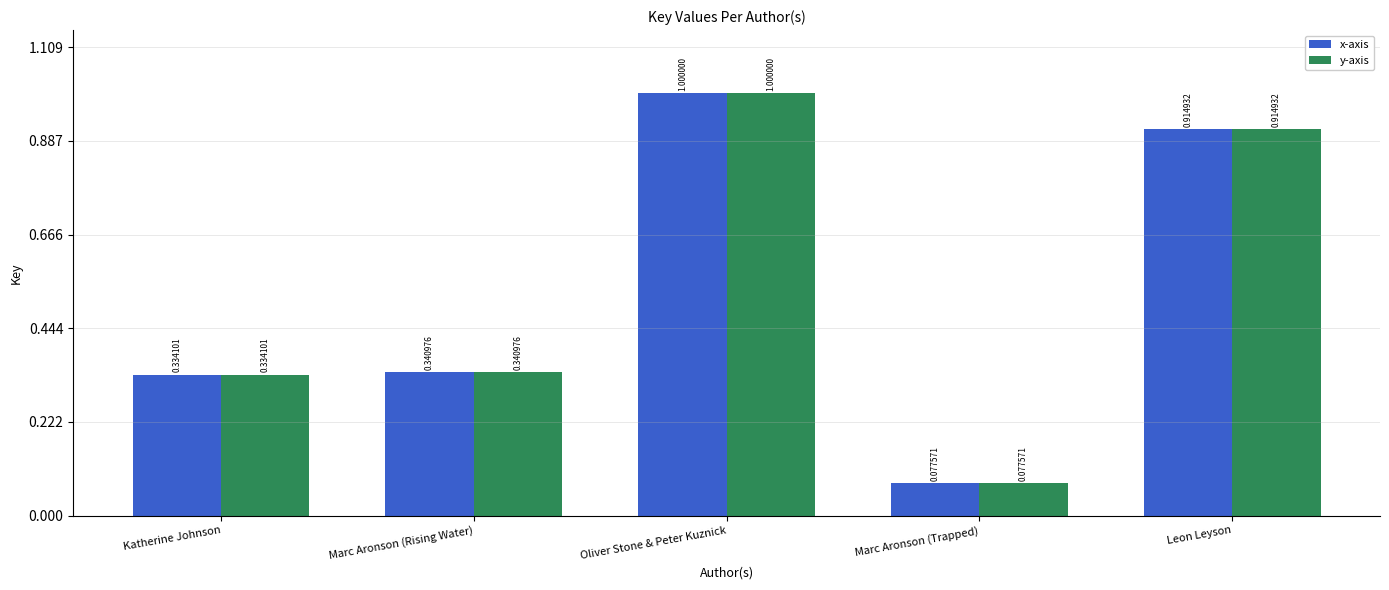

What are all the series names shown in the legend?

x-axis, y-axis